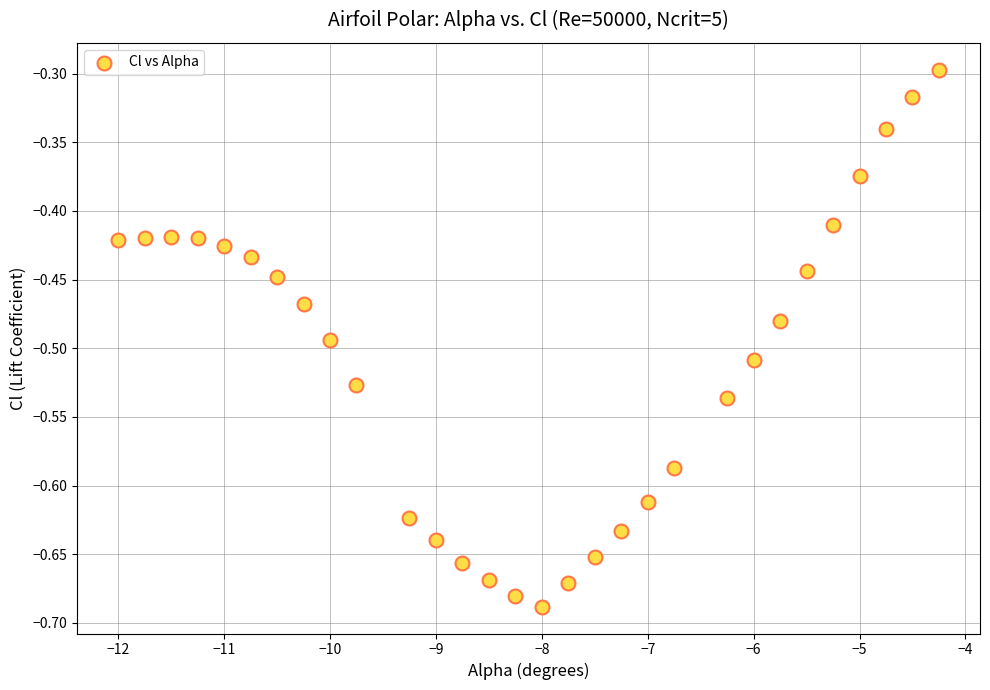

What is the range of Y values (max minus min)?

0.4